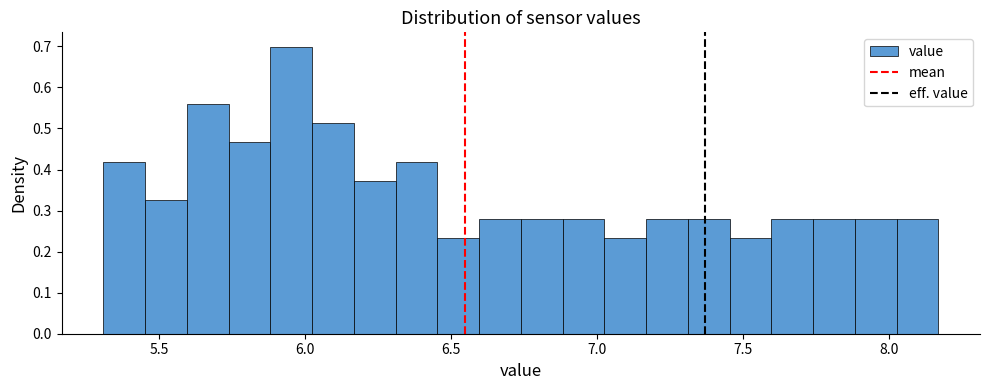

Around what value on the x-axis is the tallest bar? Give the approximate position of its centre, as read against the axis.

5.95